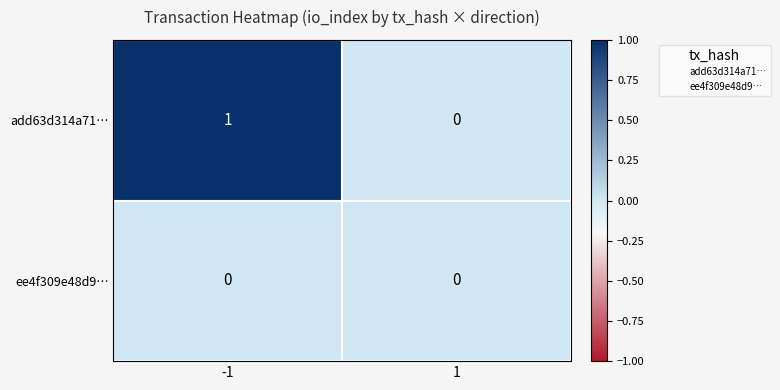

Which series has the largest total across all categories?

add63d314a71…